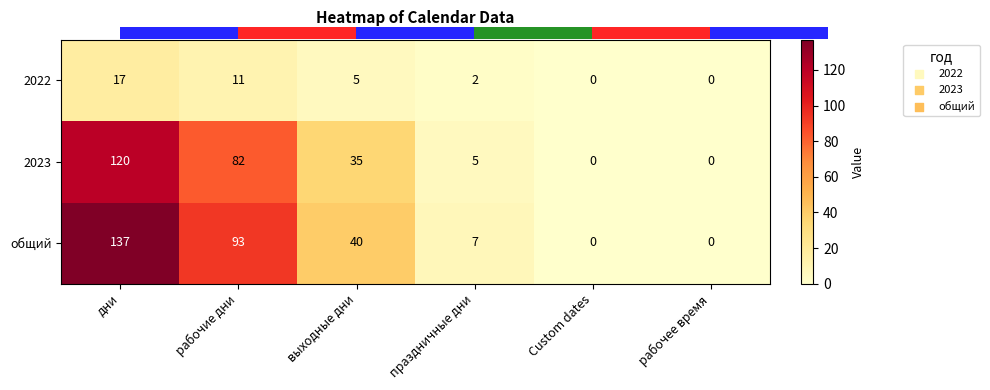

True or false: 2023 has a value of 120 at дни.

True